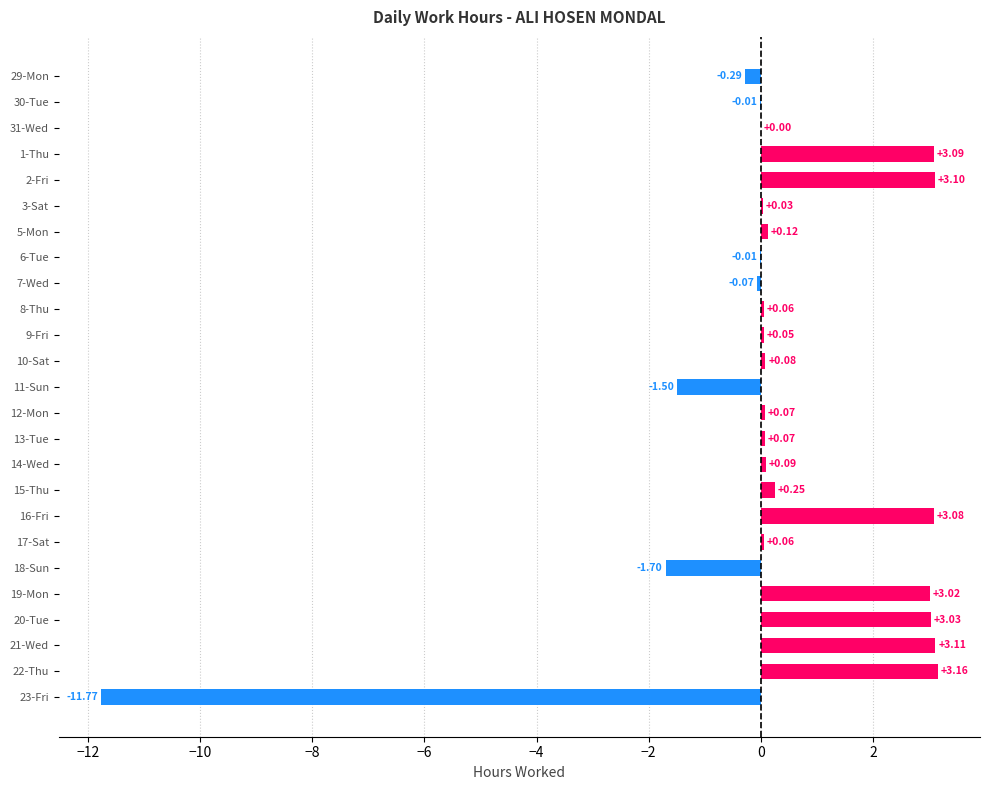

What is the sum of all values?

7.1